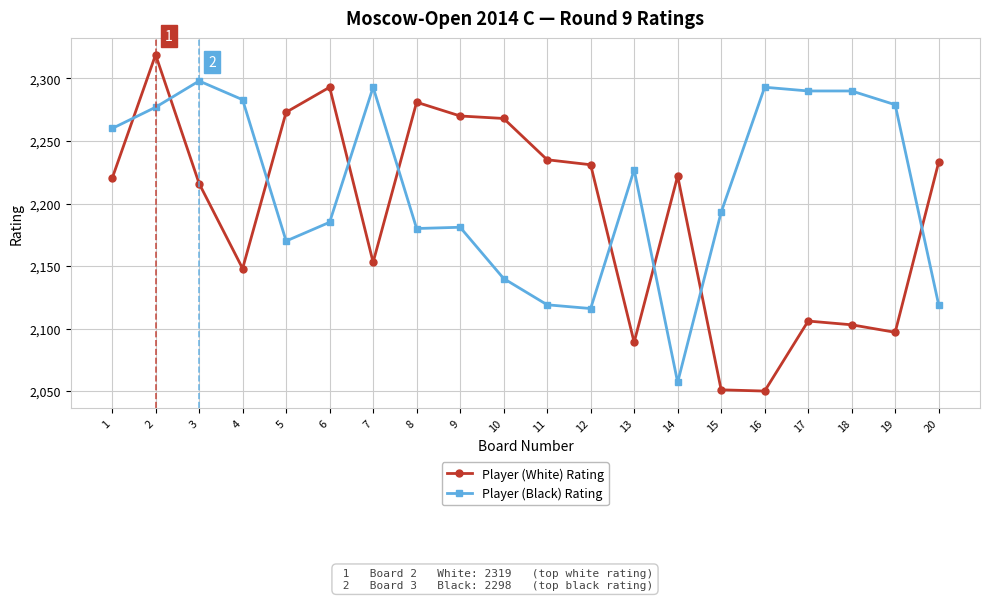

The value of Player (Black) Rating at 13 is 1178. True or false?

False